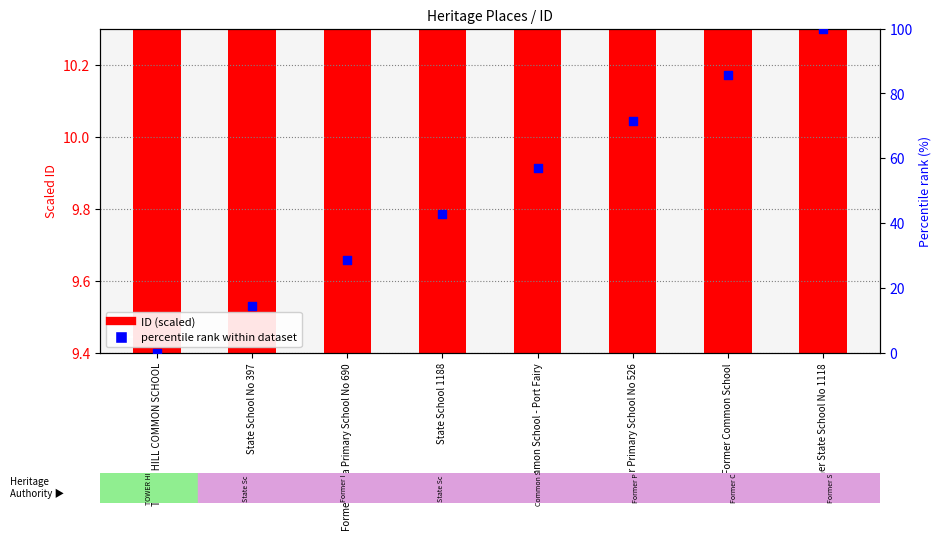

Is the value of Percentile rank within dataset at Former State School No 1118 greater than the value of ID (scaled) at State School 1188?

Yes